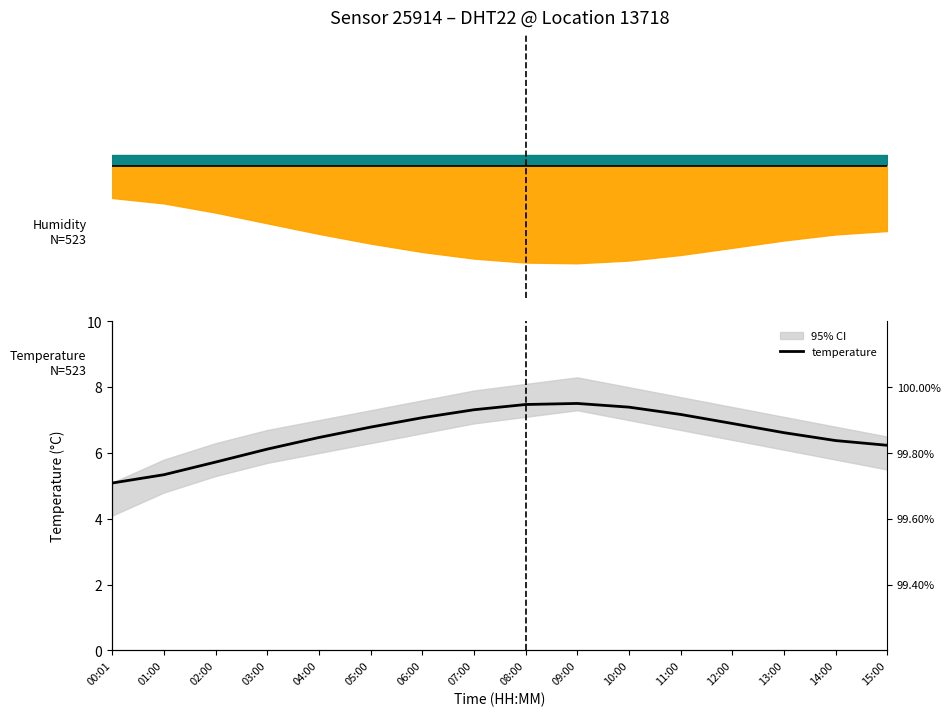

Does the chart have visible grid lines?

No